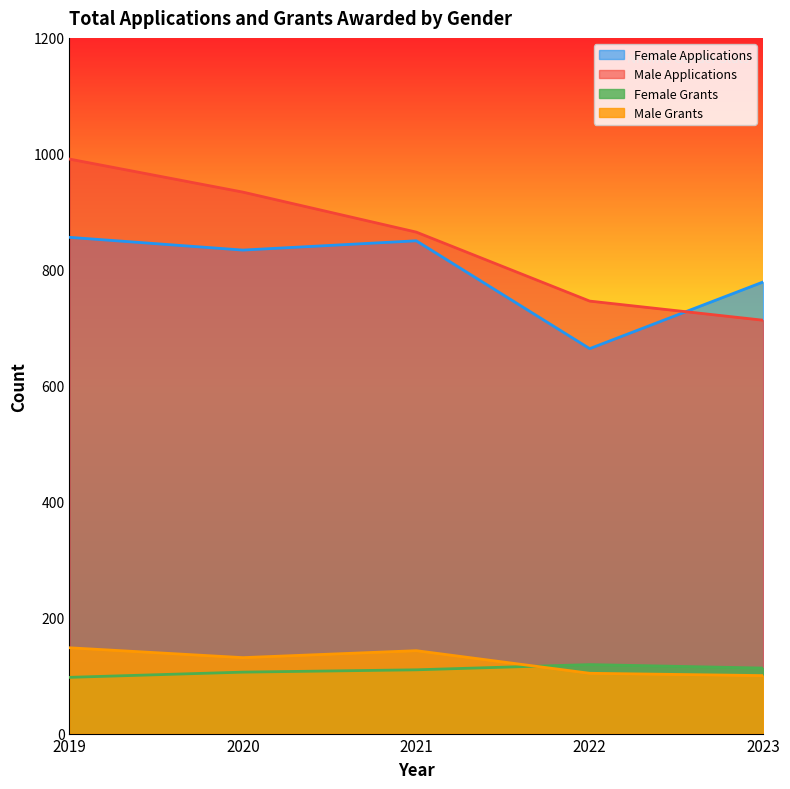

What is the value of the Female Grants point at the 3rd from the left?

110